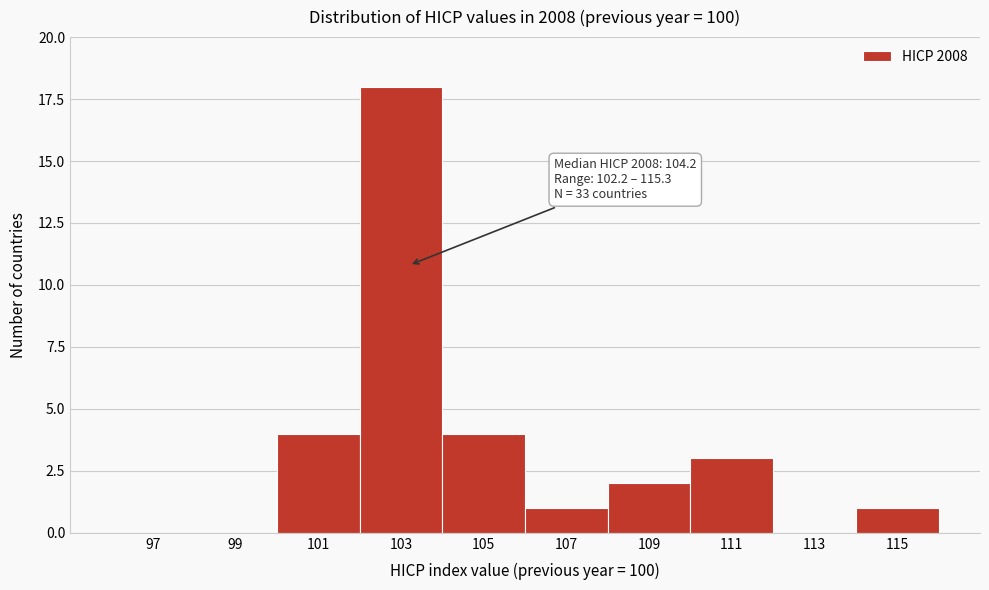

Reading right to left, what are all the values shown in this chart?

115=1	113=0	111=3	109=2	107=1	105=4	103=18	101=4	99=0	97=0